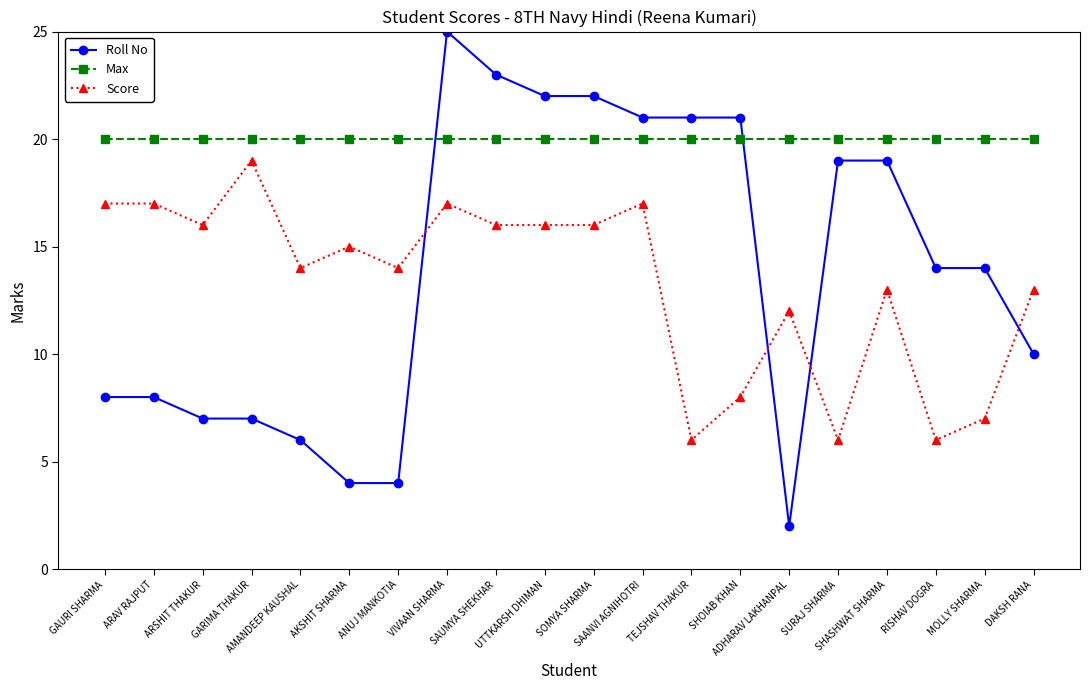

Between SOMYA SHARMA and MOLLY SHARMA, which series saw the biggest shift?

Score